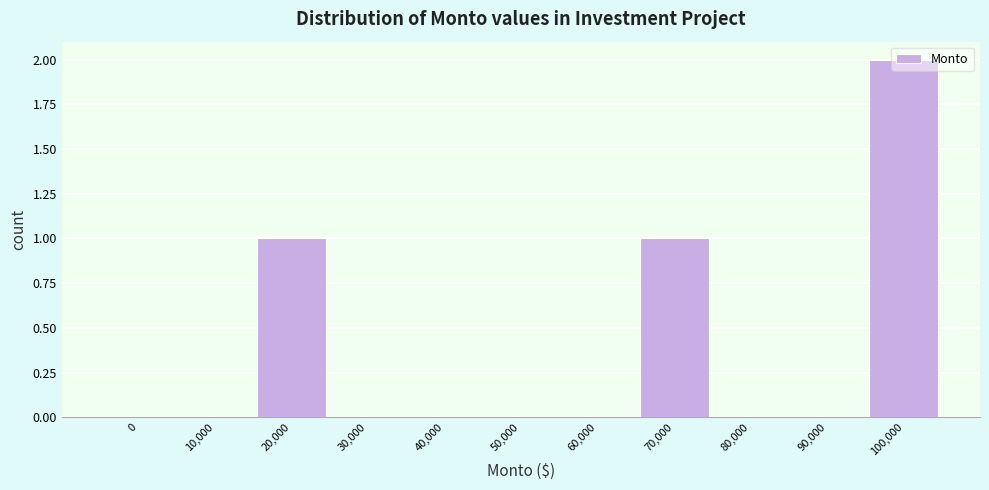

At which category does the chart reach its peak across all series?

100,000